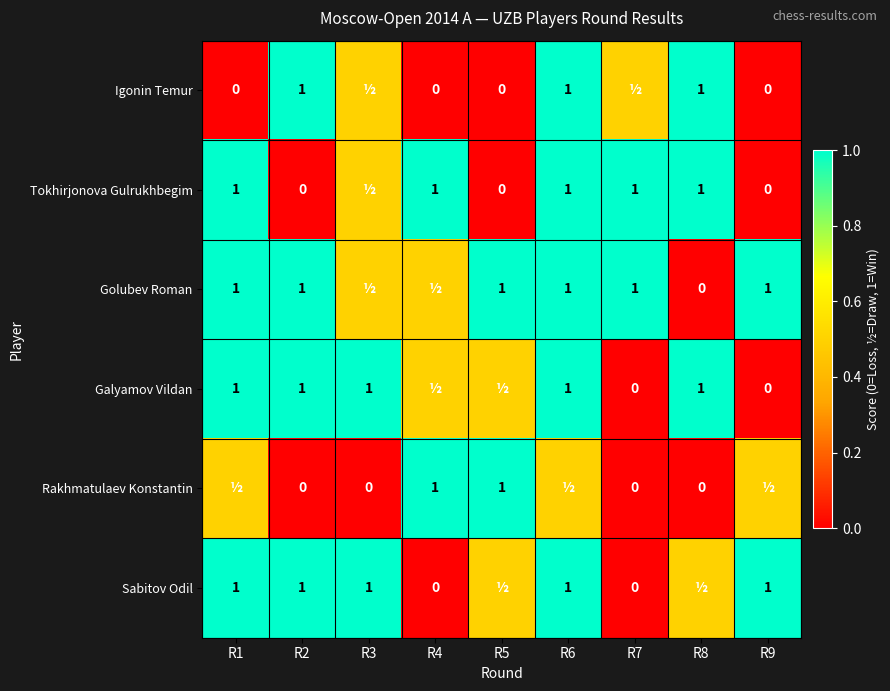

What is the sum of the Tokhirjonova Gulrukhbegim values at R8 and R1?

2.0